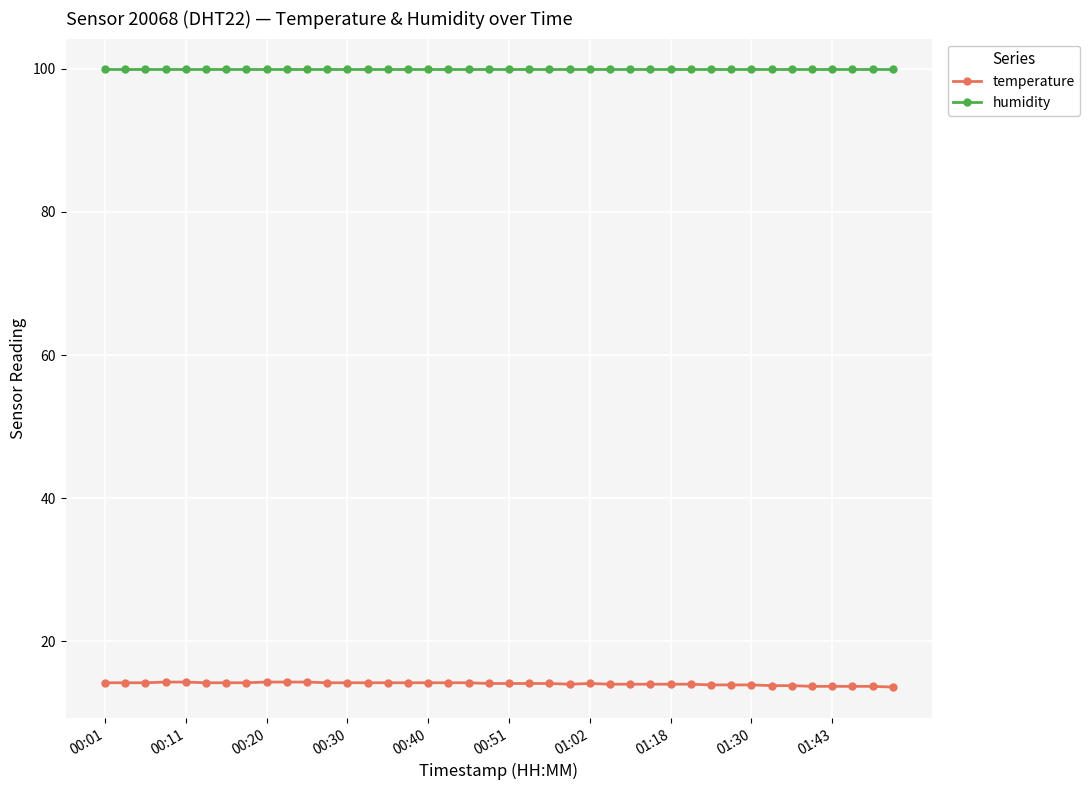

True or false: temperature and humidity cross at least once.

False